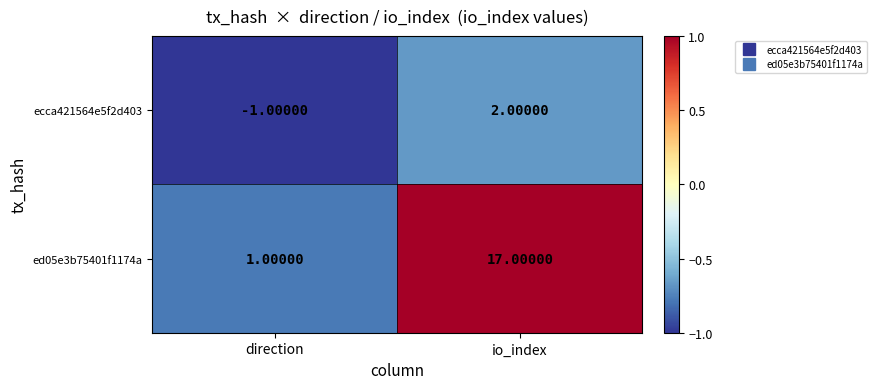

At io_index, list the series in order from smallest to largest.

ecca421564e5f2d403, ed05e3b75401f1174a